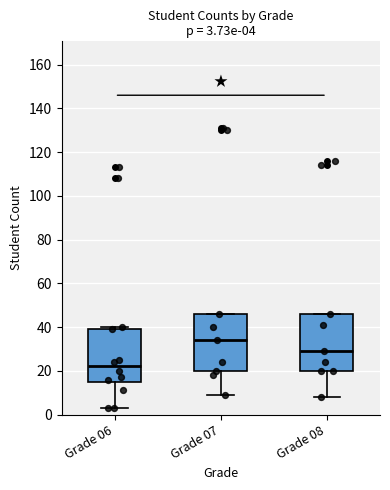

Which box has the lowest median line?

Grade 06